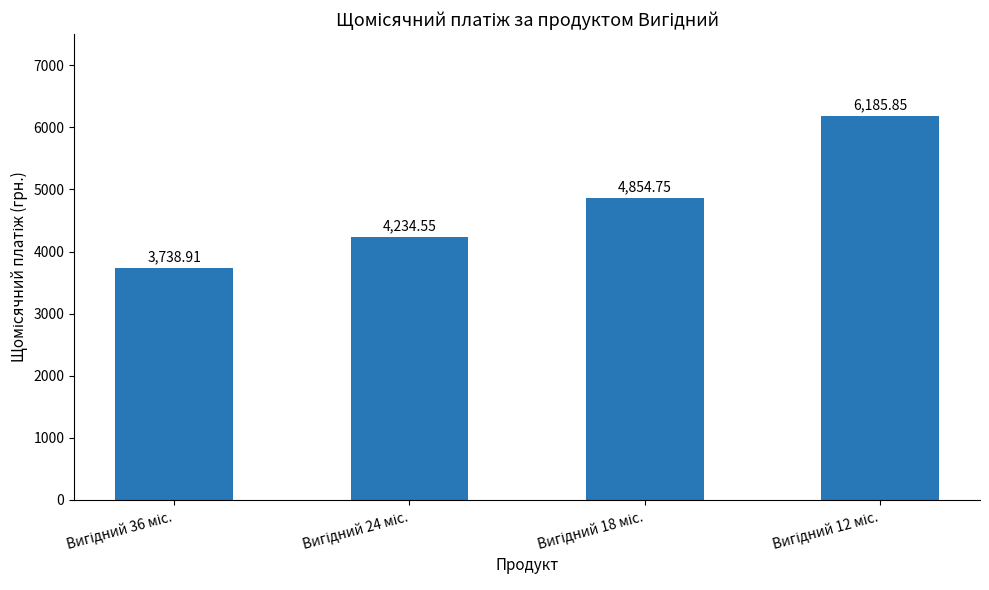

What is the average value?

4753.5